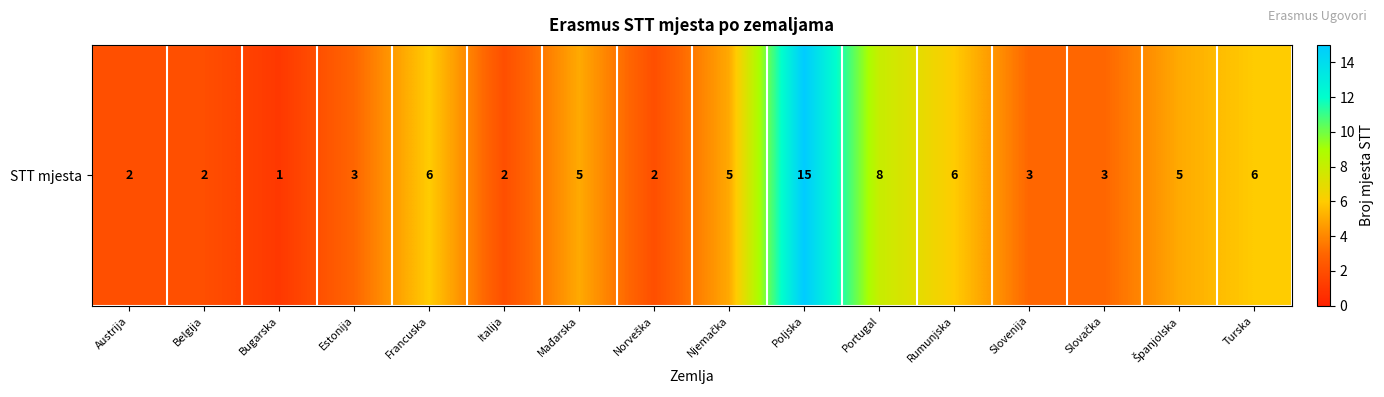

Reading left to right, transcribe all the data shown in this chart.

2	2	1	3	6	2	5	2	5	15	8	6	3	3	5	6